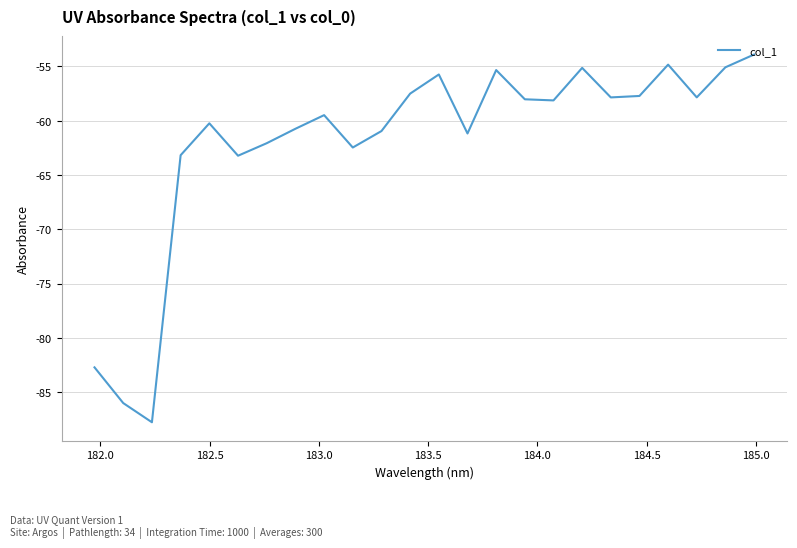

What is the maximum value shown in the chart?

-53.9